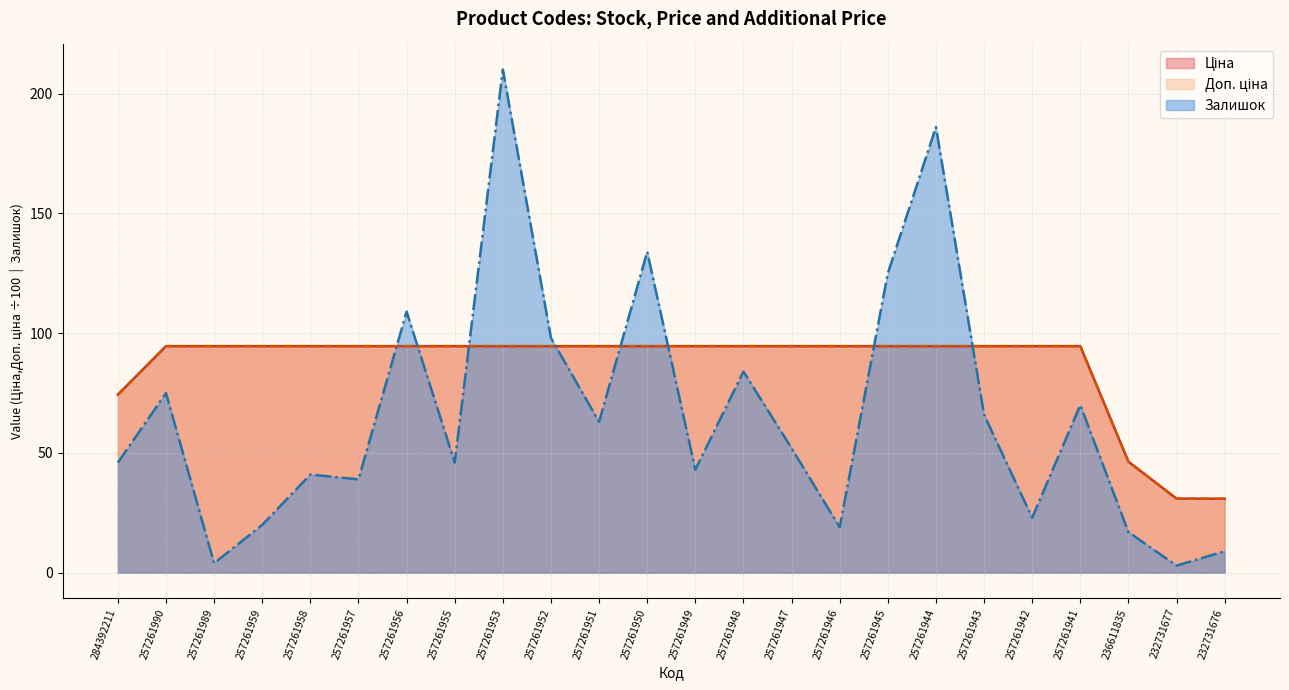

Where does the Залишок series first go above 52?

257261990